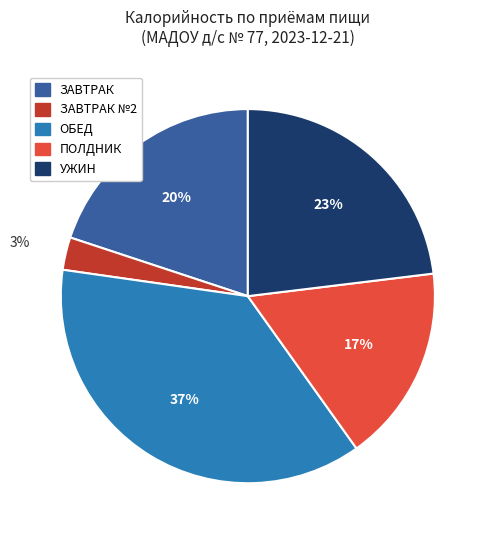

To the nearest percent, what is the difference between the largest and smallest slice percentages?

34%